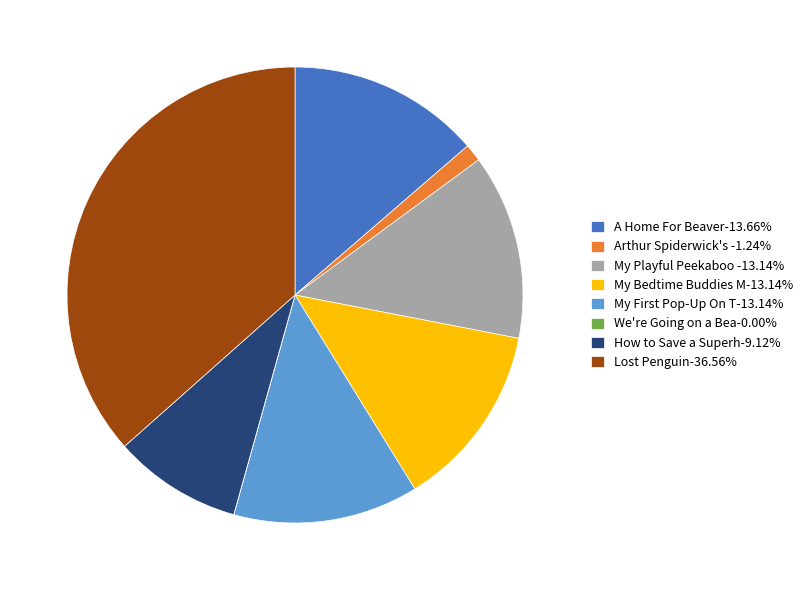

Combined, do My Playful Peekaboo -13.14% and How to Save a Superh-9.12% account for over 50%?

No